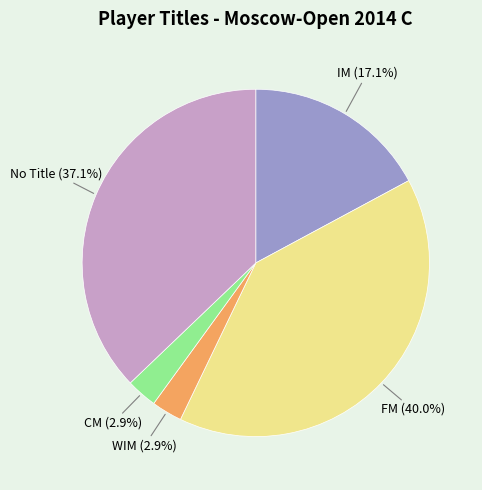

Which has a higher value, No Title or WIM?

No Title